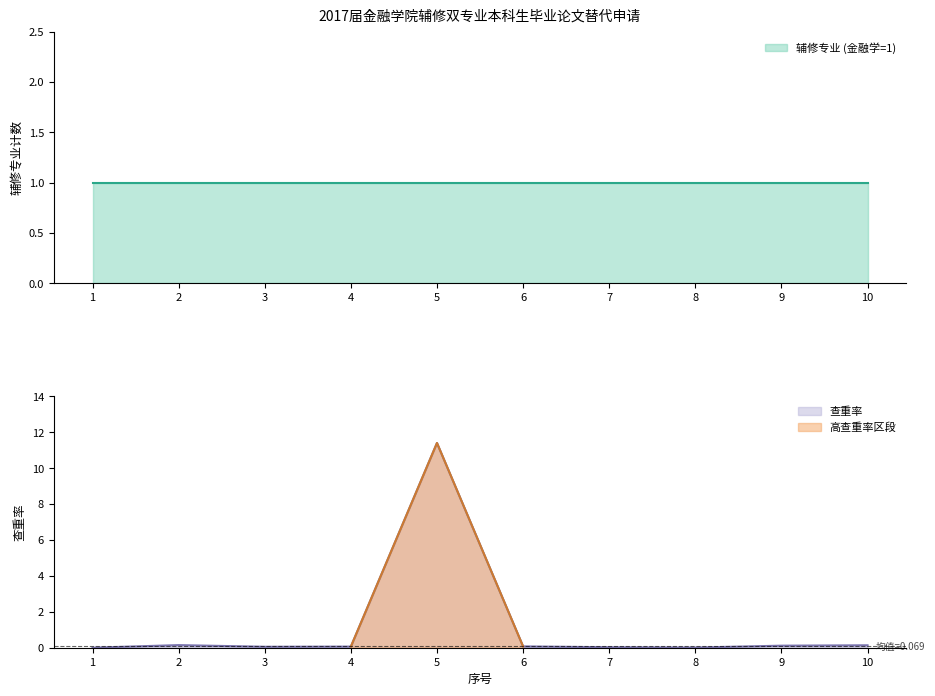

What is the maximum value shown in the chart?

11.4